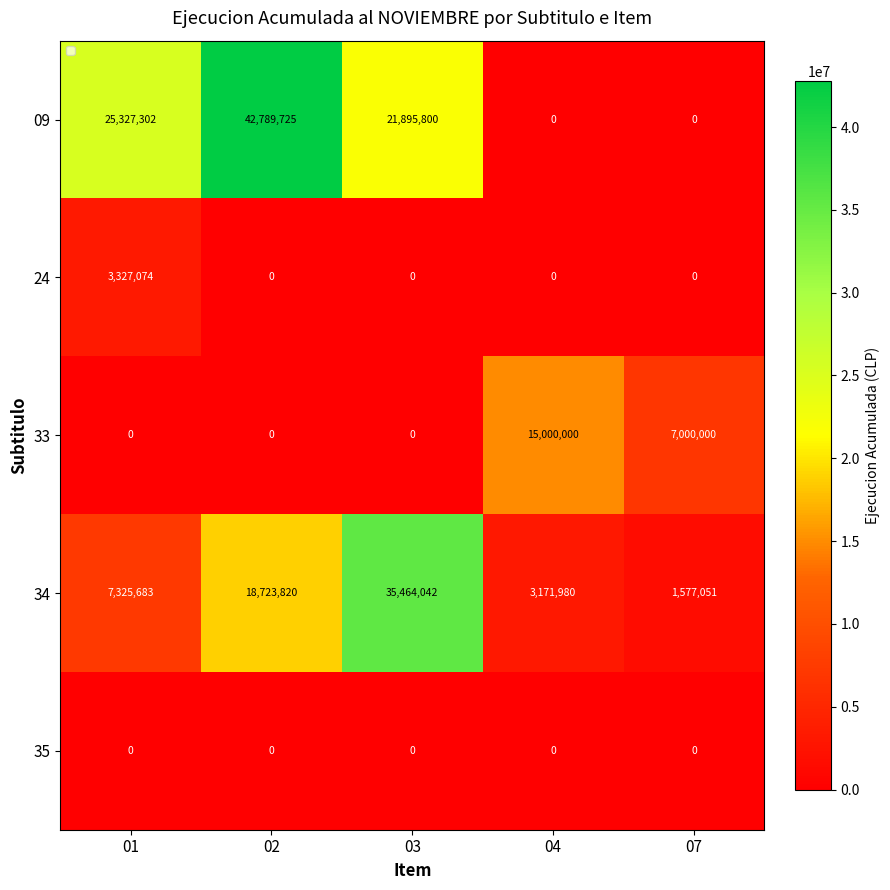

Which series has the largest range (max minus min)?

09